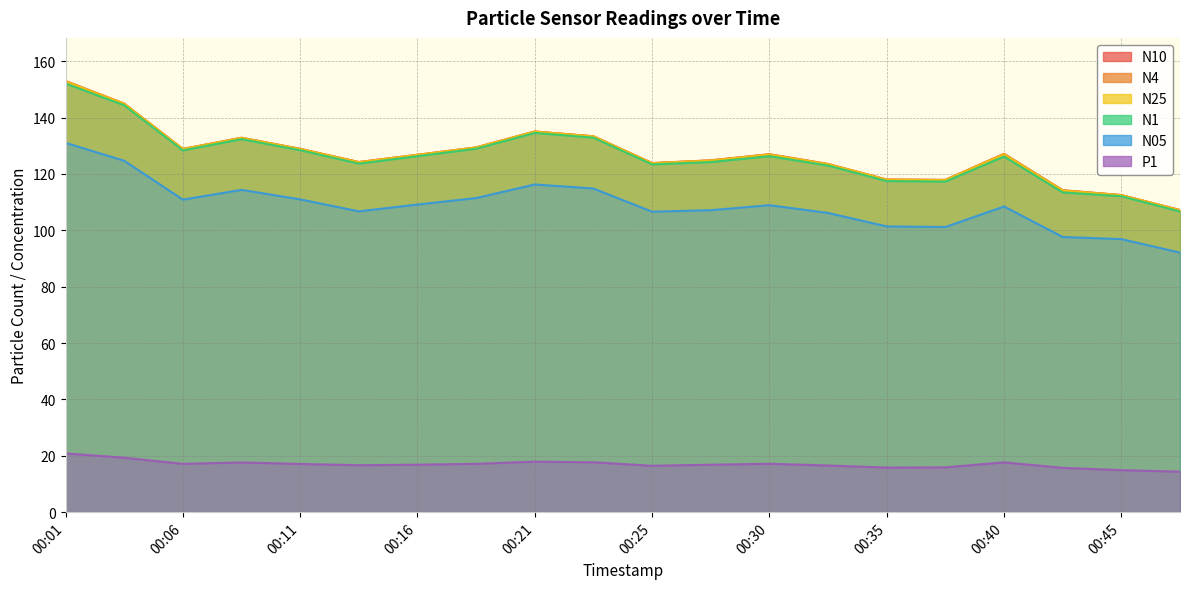

Reading left to right, list all the values displayed in this chart.

N10: 153.0	144.9	128.9	132.8	128.9	124.2	126.8	129.4	135.1	133.4	123.9	124.8	127.0	123.5	118.0	117.9	127.1	114.2	112.5	107.2
N4: 152.9	144.9	128.8	132.8	128.9	124.2	126.8	129.4	135.1	133.3	123.8	124.8	127.0	123.5	118.0	117.9	127.1	114.2	112.5	107.2
N25: 152.8	144.9	128.8	132.8	128.8	124.2	126.7	129.4	135.0	133.3	123.8	124.8	126.9	123.5	117.9	117.8	127.0	114.1	112.5	107.1
N1: 152.1	144.4	128.4	132.3	128.4	123.7	126.3	129.0	134.6	132.9	123.4	124.2	126.3	123.0	117.5	117.3	126.2	113.5	112.1	106.7
N05: 131.1	124.7	110.9	114.4	111.0	106.7	109.2	111.5	116.3	114.8	106.6	107.2	108.9	106.2	101.4	101.2	108.5	97.6	96.9	92.1
P1: 20.8	19.3	17.1	17.6	17.1	16.7	16.9	17.1	17.9	17.7	16.5	16.8	17.2	16.6	15.8	15.9	17.7	15.7	14.9	14.4